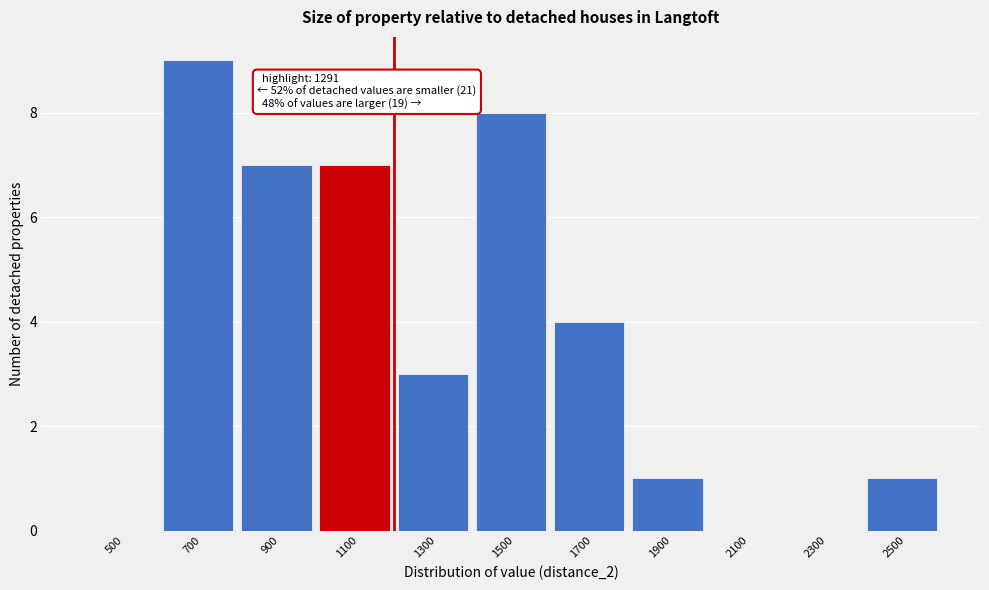

Reading left to right, extract all data points from this chart.

500=0	700=9	900=7	1100=7	1300=3	1500=8	1700=4	1900=1	2100=0	2300=0	2500=1